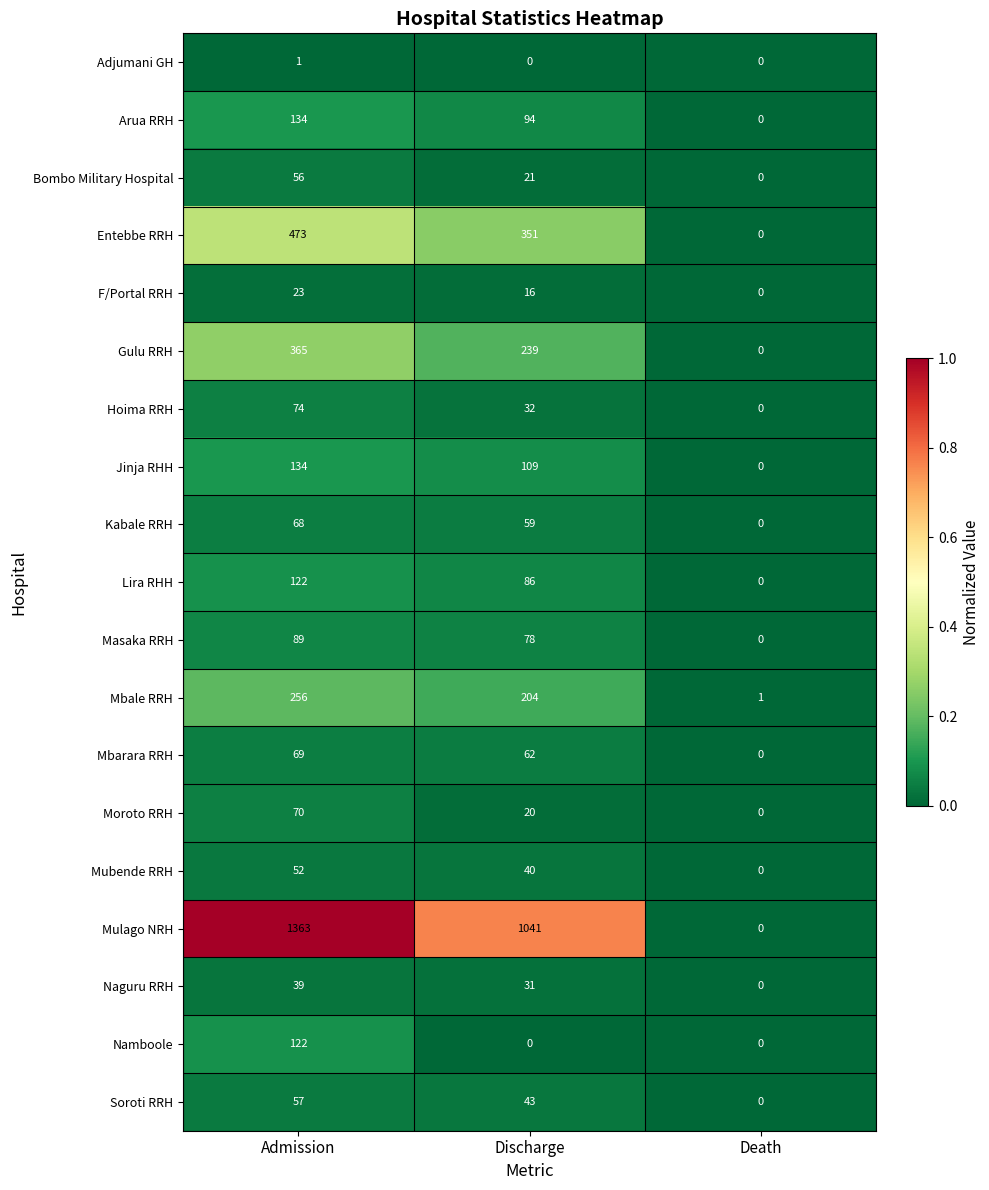

How many categories are shown in the chart?

3